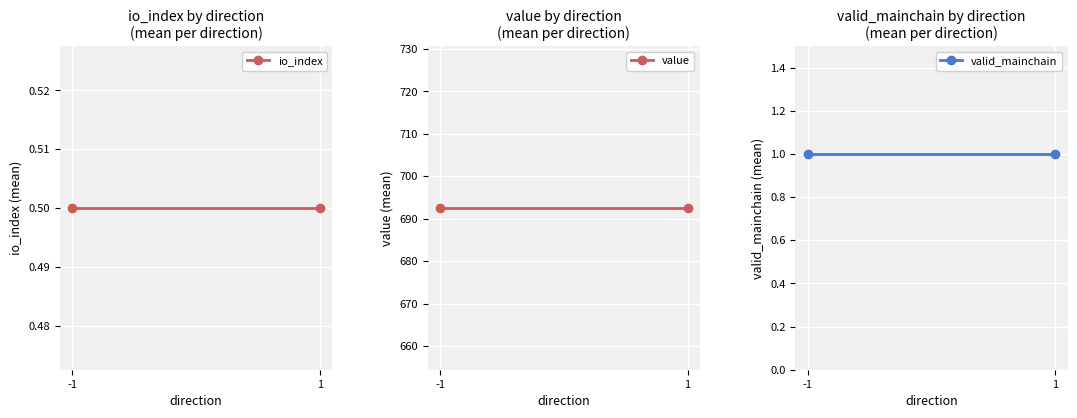

Reading right to left, extract all data points from this chart.

io_index: 1=0.5	-1=0.5
value: 1=692.5	-1=692.5
valid_mainchain: 1=1.0	-1=1.0